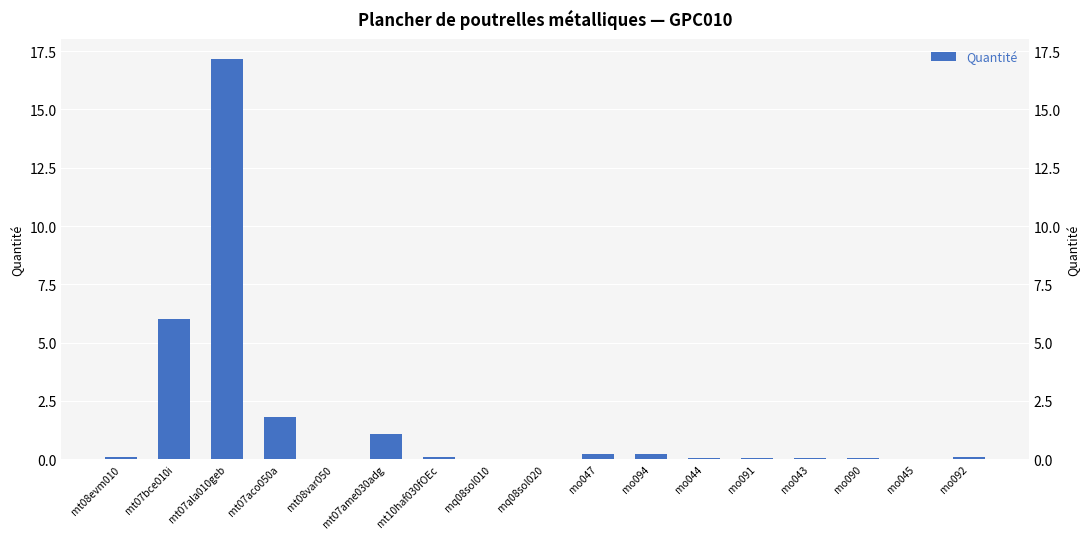

Rank the categories by value from lowest to highest.

mq08sol010, mq08sol020, mt08var050, mo045, mo043, mo090, mo044, mo091, mt10haf030fOEc, mt08evm010, mo092, mo047, mo094, mt07ame030adg, mt07aco050a, mt07bce010i, mt07ala010geb